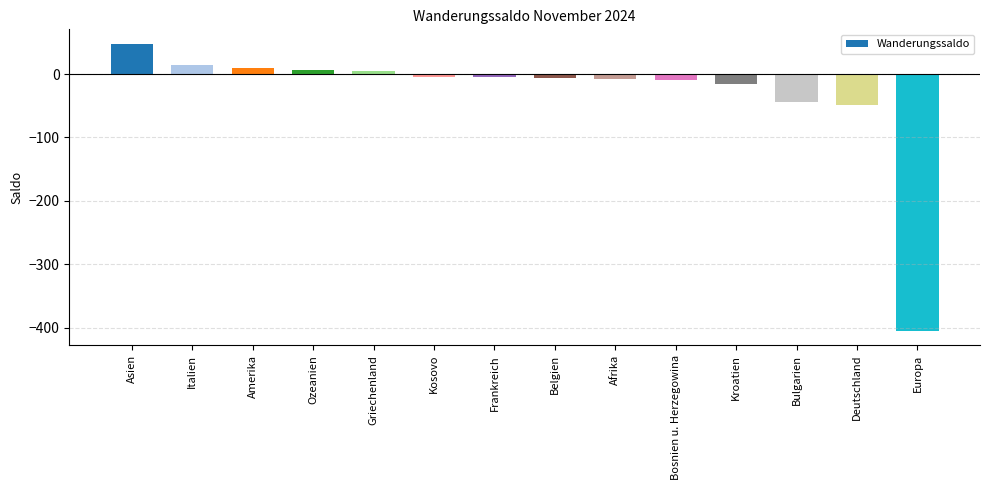

What is the maximum value shown in the chart?

48